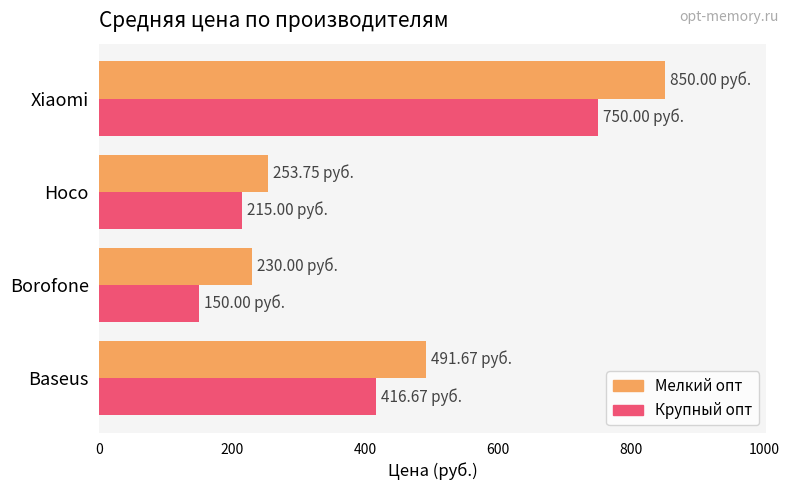

Which series has the largest range (max minus min)?

Мелкий опт